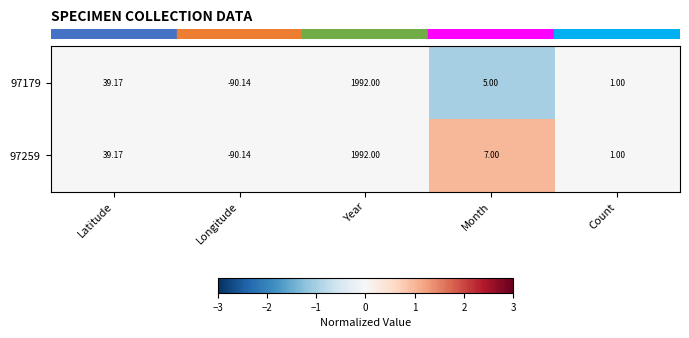

Which category has the highest value across all series?

Year